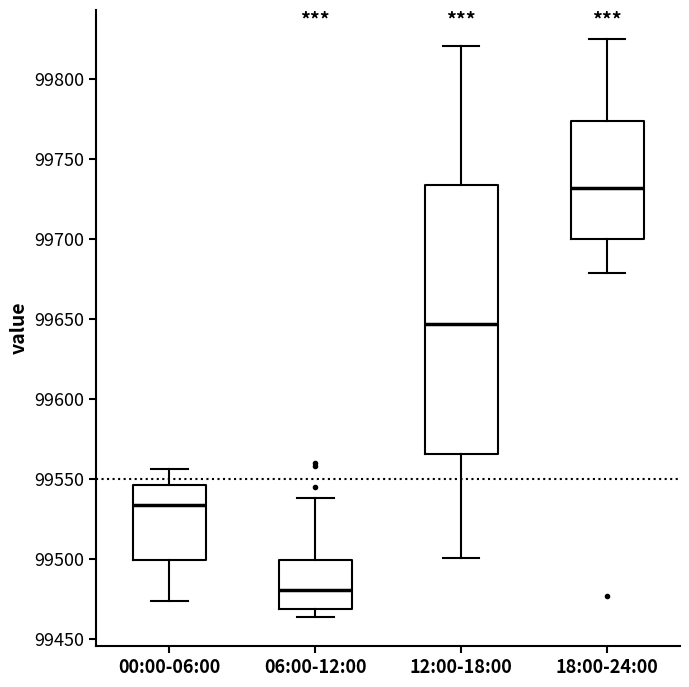

Reading left to right, read every box against the y-axis: the position of its median line, the range the box covers, and the ends of its whiskers. The values are not printed on the chart, so give them approximately, as read against the axis.

00:00-06:00: median 99535, box 99500 to 99545, whiskers 99475 to 99555
06:00-12:00: median 99480, box 99470 to 99500, whiskers 99465 to 99540
12:00-18:00: median 99645, box 99565 to 99735, whiskers 99500 to 99820
18:00-24:00: median 99730, box 99700 to 99775, whiskers 99680 to 99825